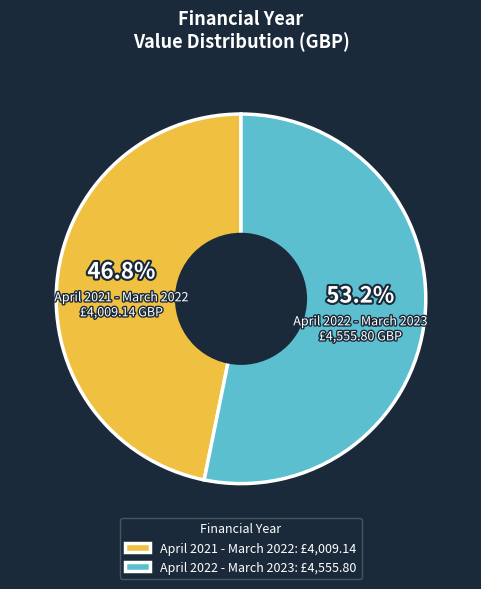

Which slice is the smallest?

April 2021 - March 2022